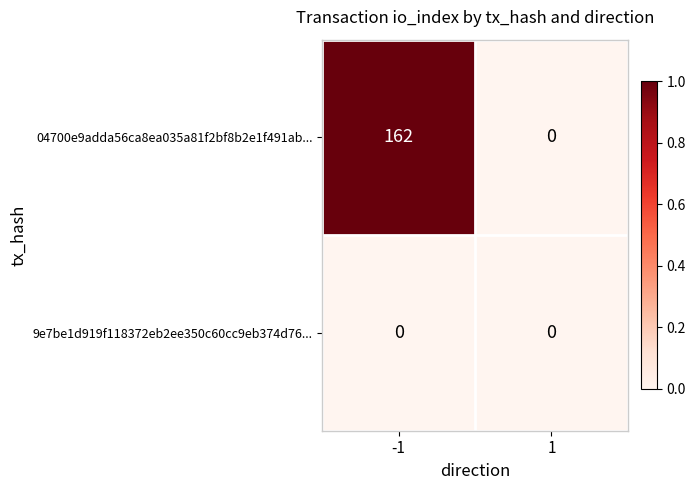

At which category is the sum across all series the highest?

-1